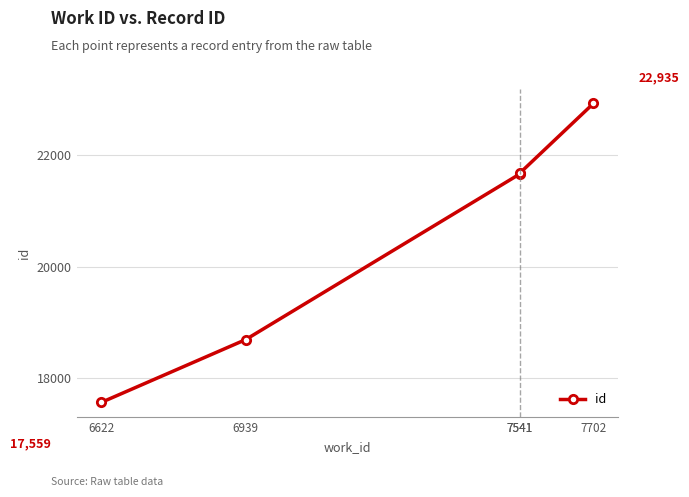

Count the number of data series in this chart.

1